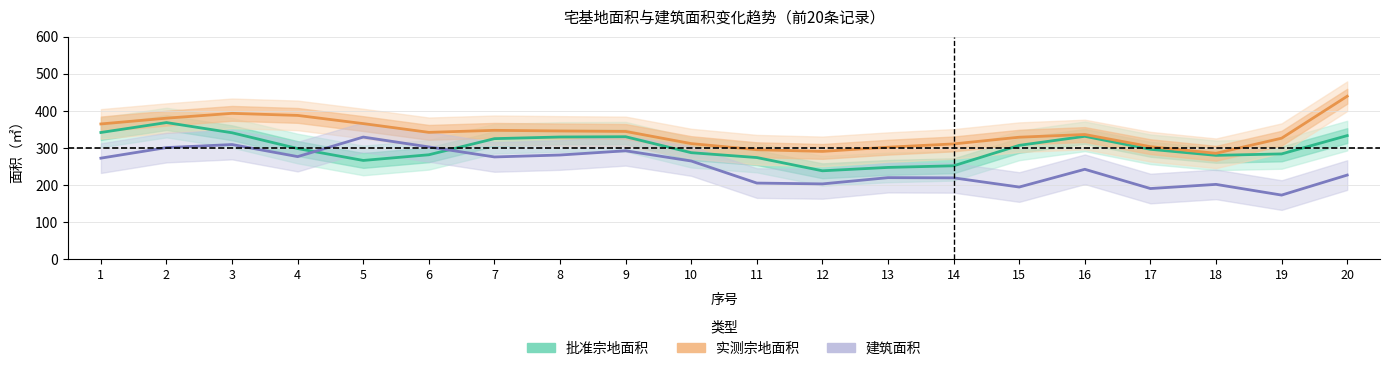

What is the value of the 批准宗地面积 point at the 15th from the left?

306.9